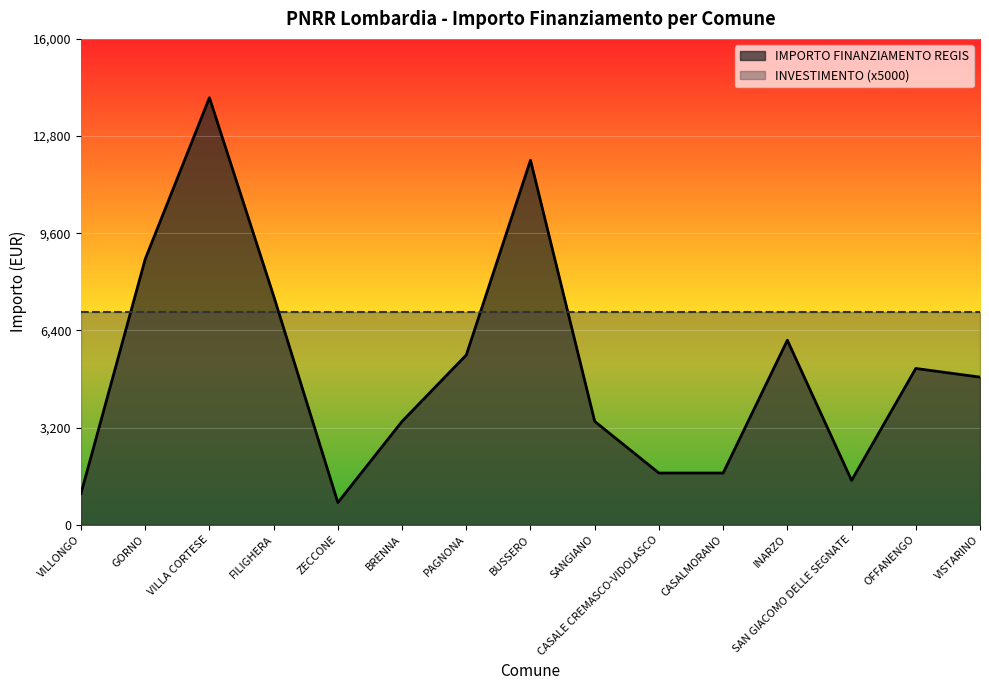

What is the ratio of the value at FILIGHERA to the value at CASALMORANO?

4.4